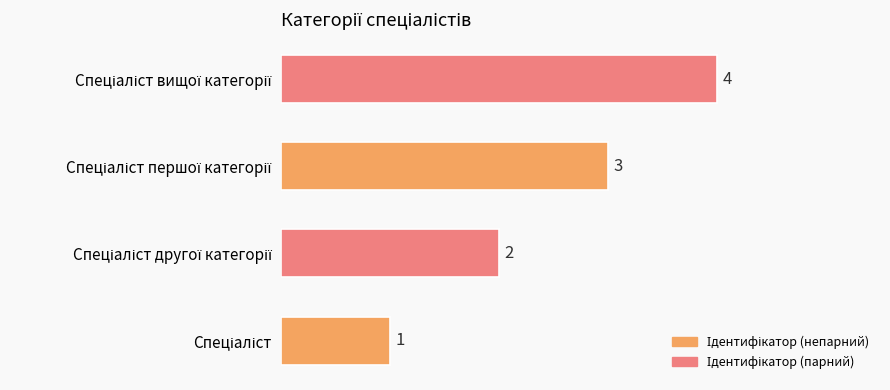

What is the sum of all values?

10